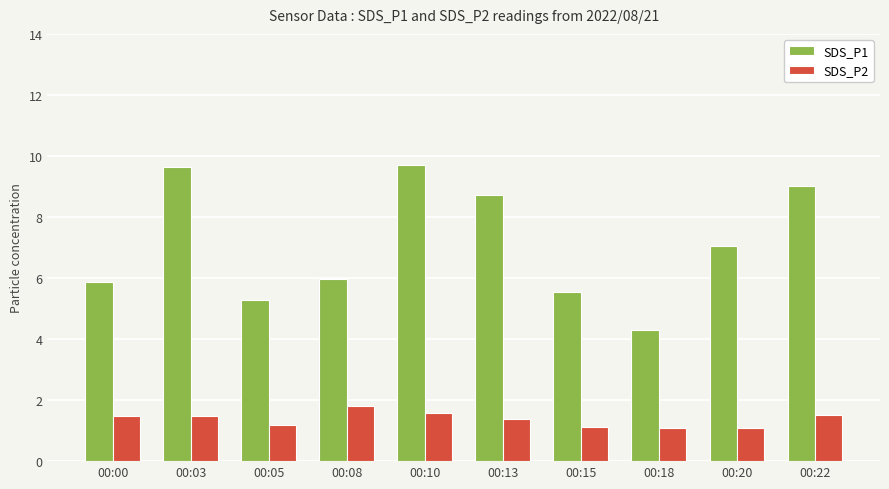

What is the minimum value shown in the chart?

1.1